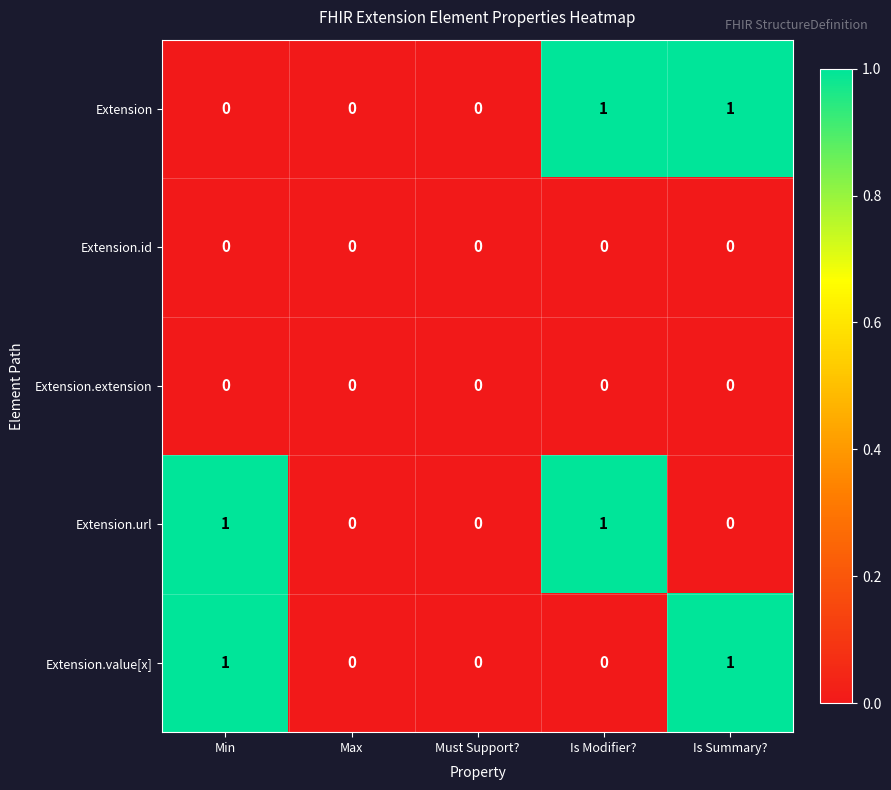

How many data points does each series have?

5